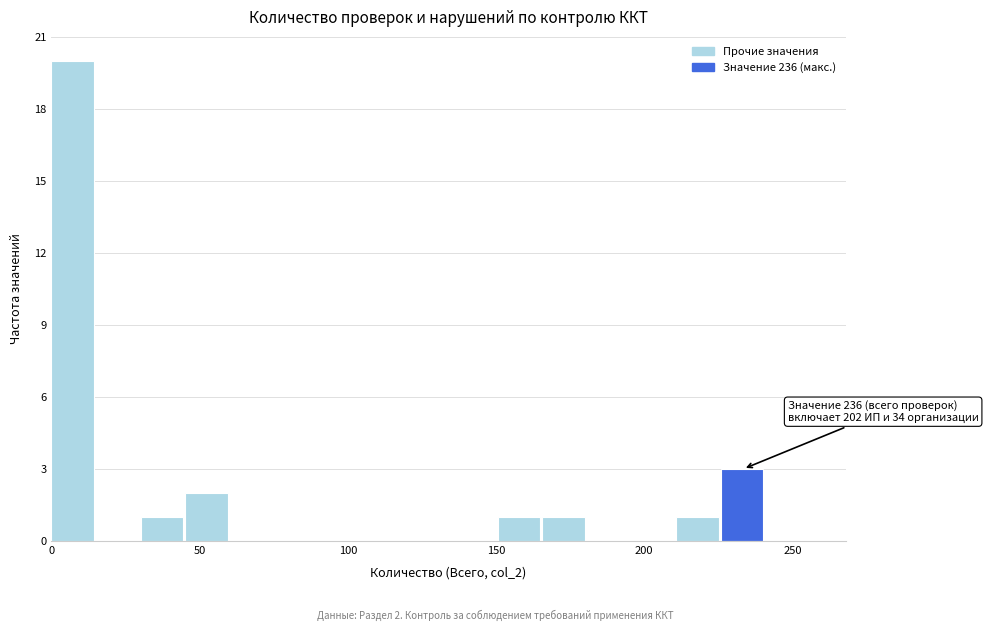

Around what value on the x-axis is the tallest bar? Give the approximate position of its centre, as read against the axis.

5